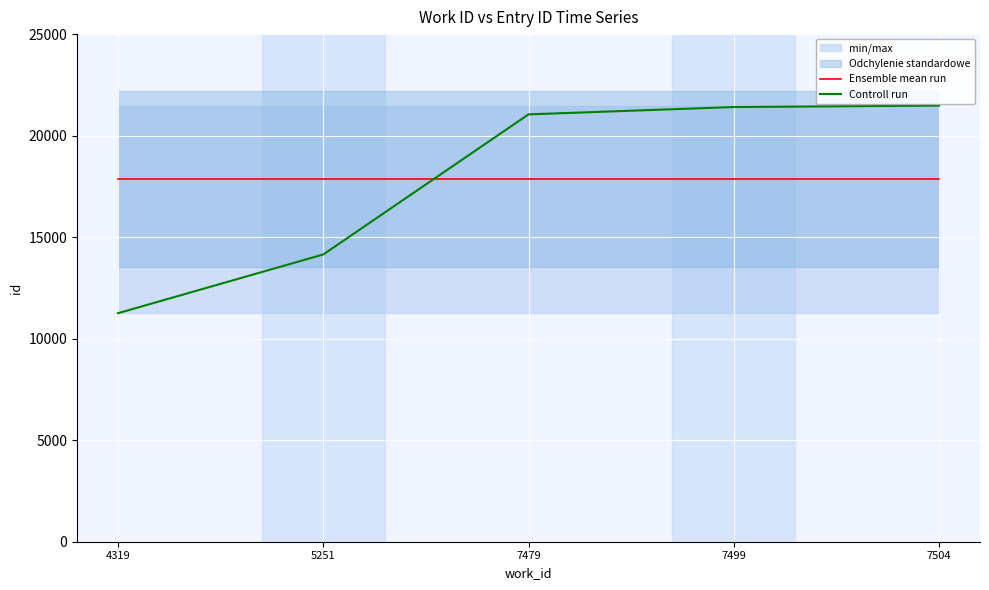

Is the value of Controll run at 7479 greater than the value of Ensemble mean run at 5251?

Yes